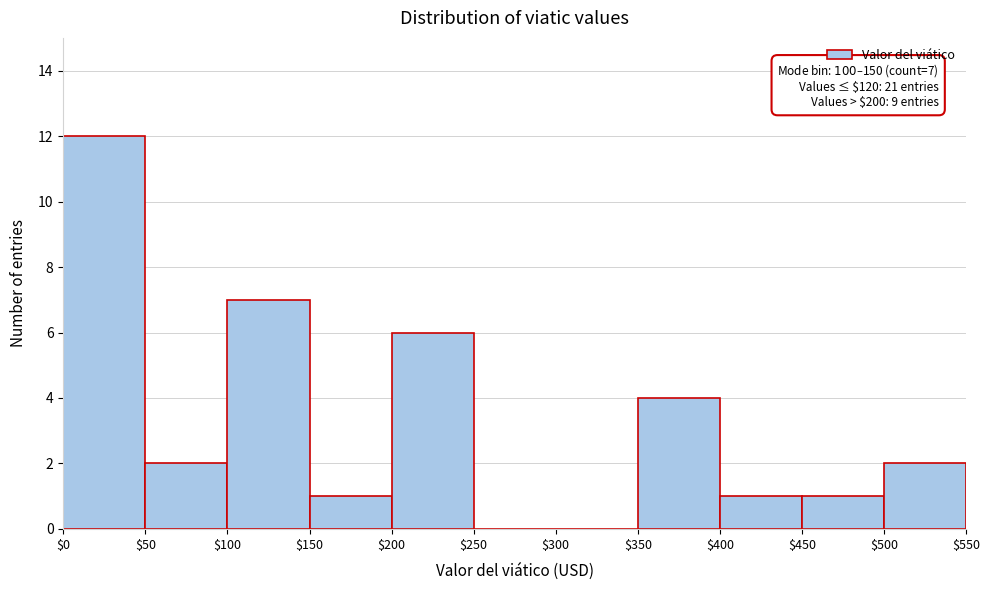

Which range on the x-axis has the tallest bar?

$0 to $50